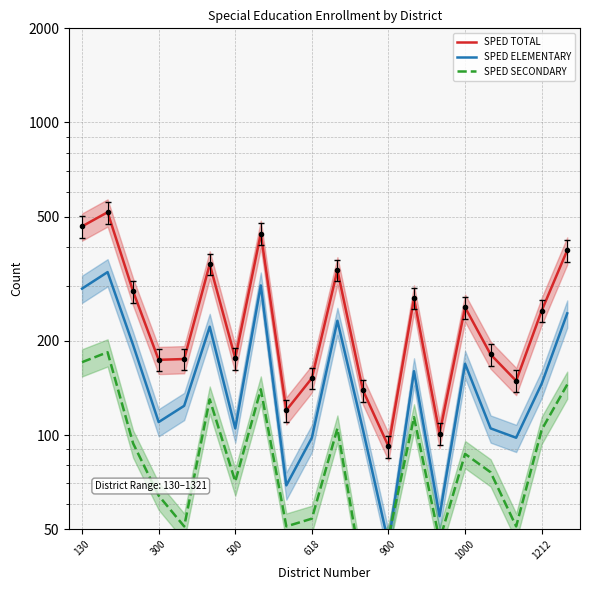

What is the spread (max minus min) of values at 14?

55